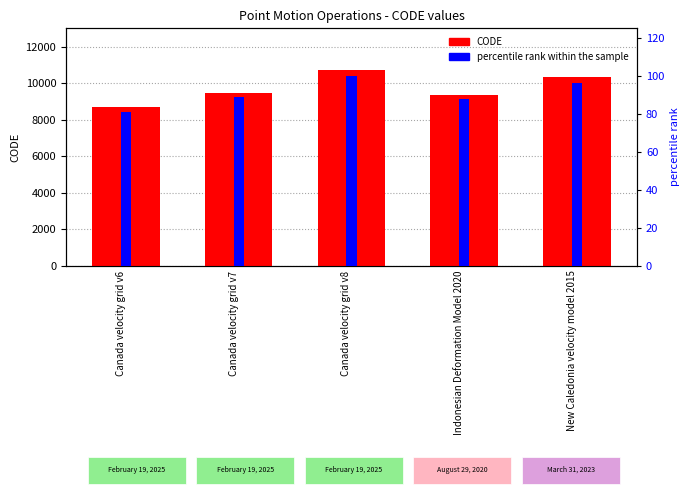

How many series are shown in this chart?

2